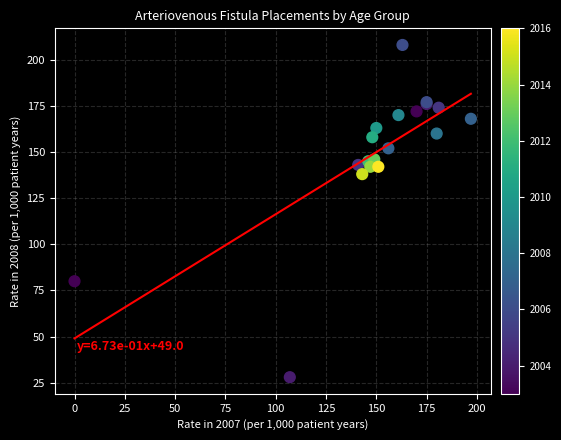

What Y value in the scatter plot is closest to 118?

138